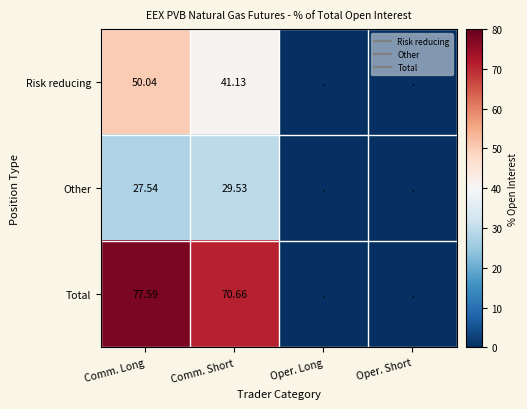

At which category is the sum across all series the highest?

Comm. Long